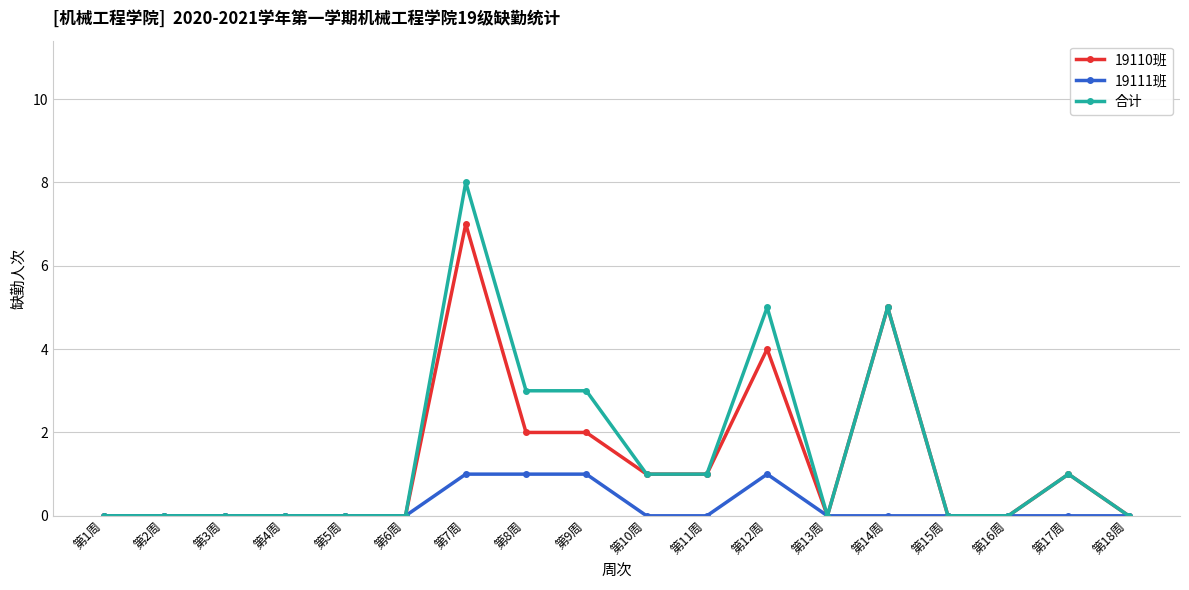

Rank the series by their average value, from highest to lowest.

合计, 19110班, 19111班